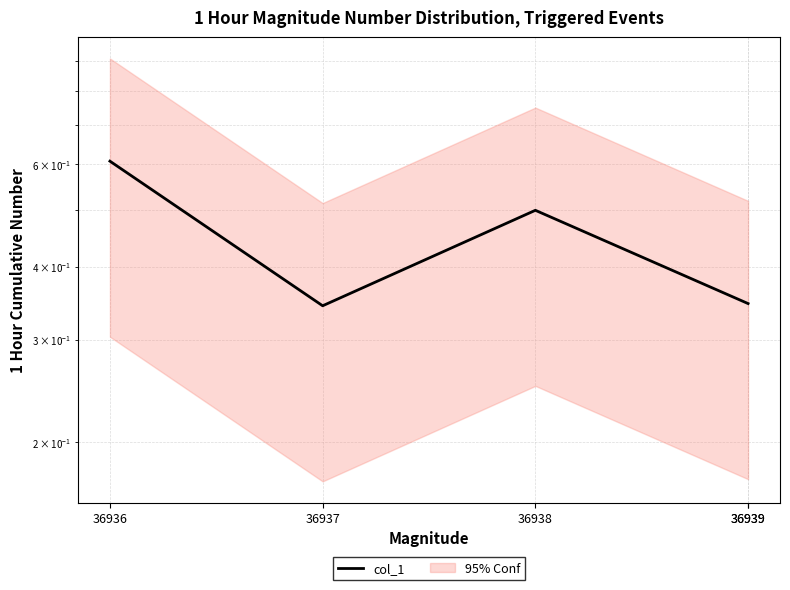

The chart shows a value of 0.3 at 36939. True or false?

True